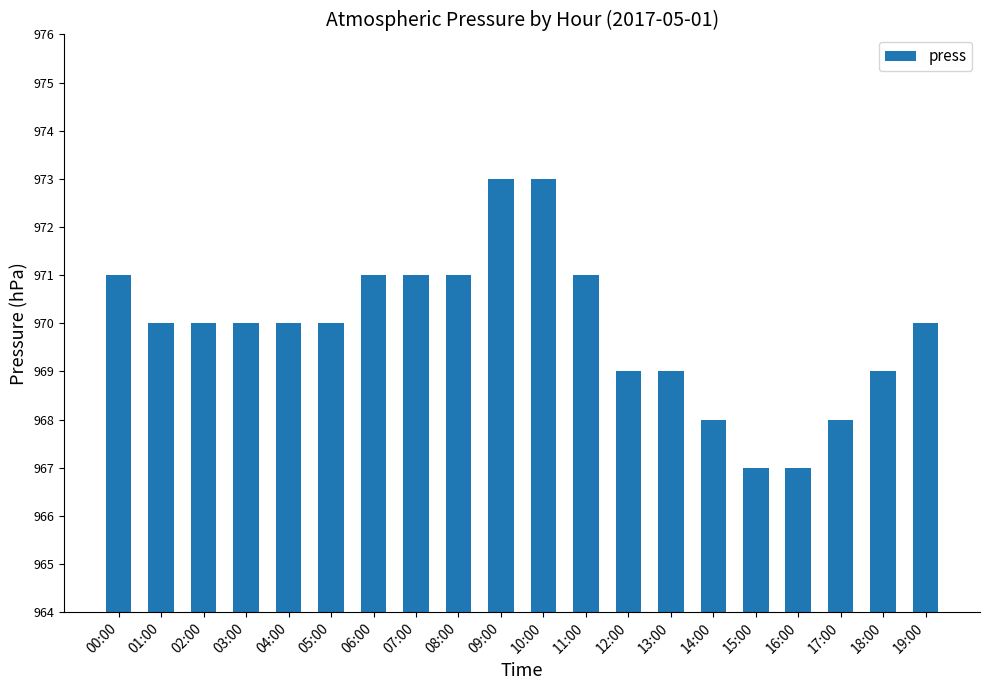

What is the difference between the second highest and second lowest values?

6